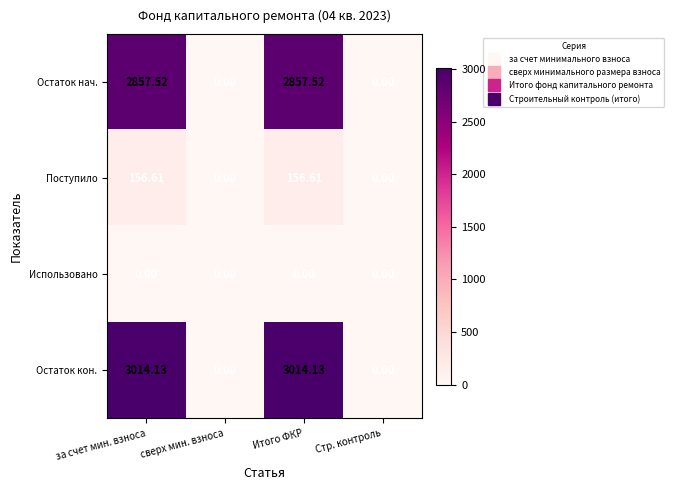

Where does the Остаток кон. series first go above 3014?

за счет мин. взноса